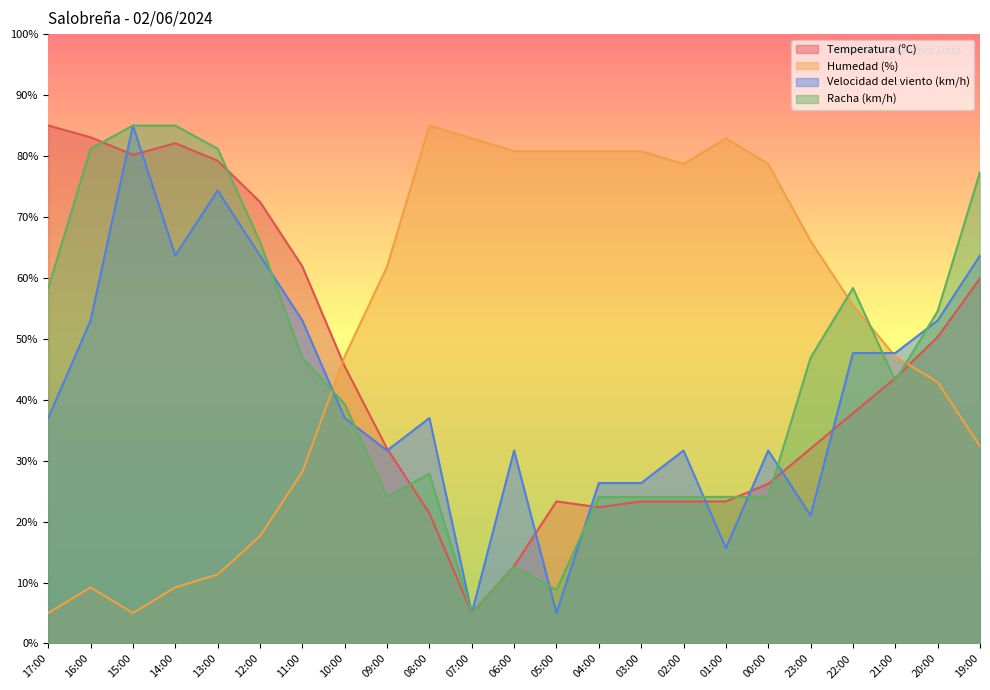

Does the chart have visible grid lines?

No